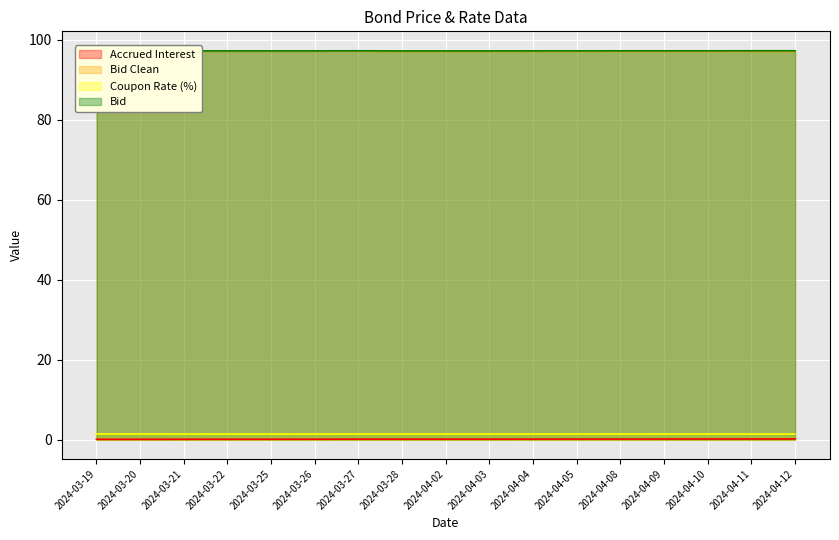

Is it true that Accrued Interest equals 0.1 at 2024-03-21?

True